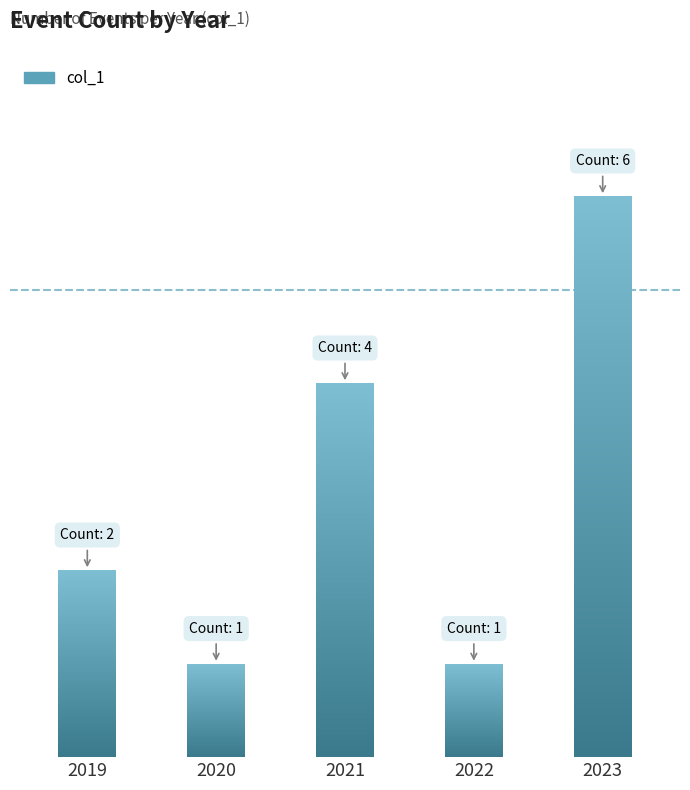

True or false: the data shows 1 at 2020.

True